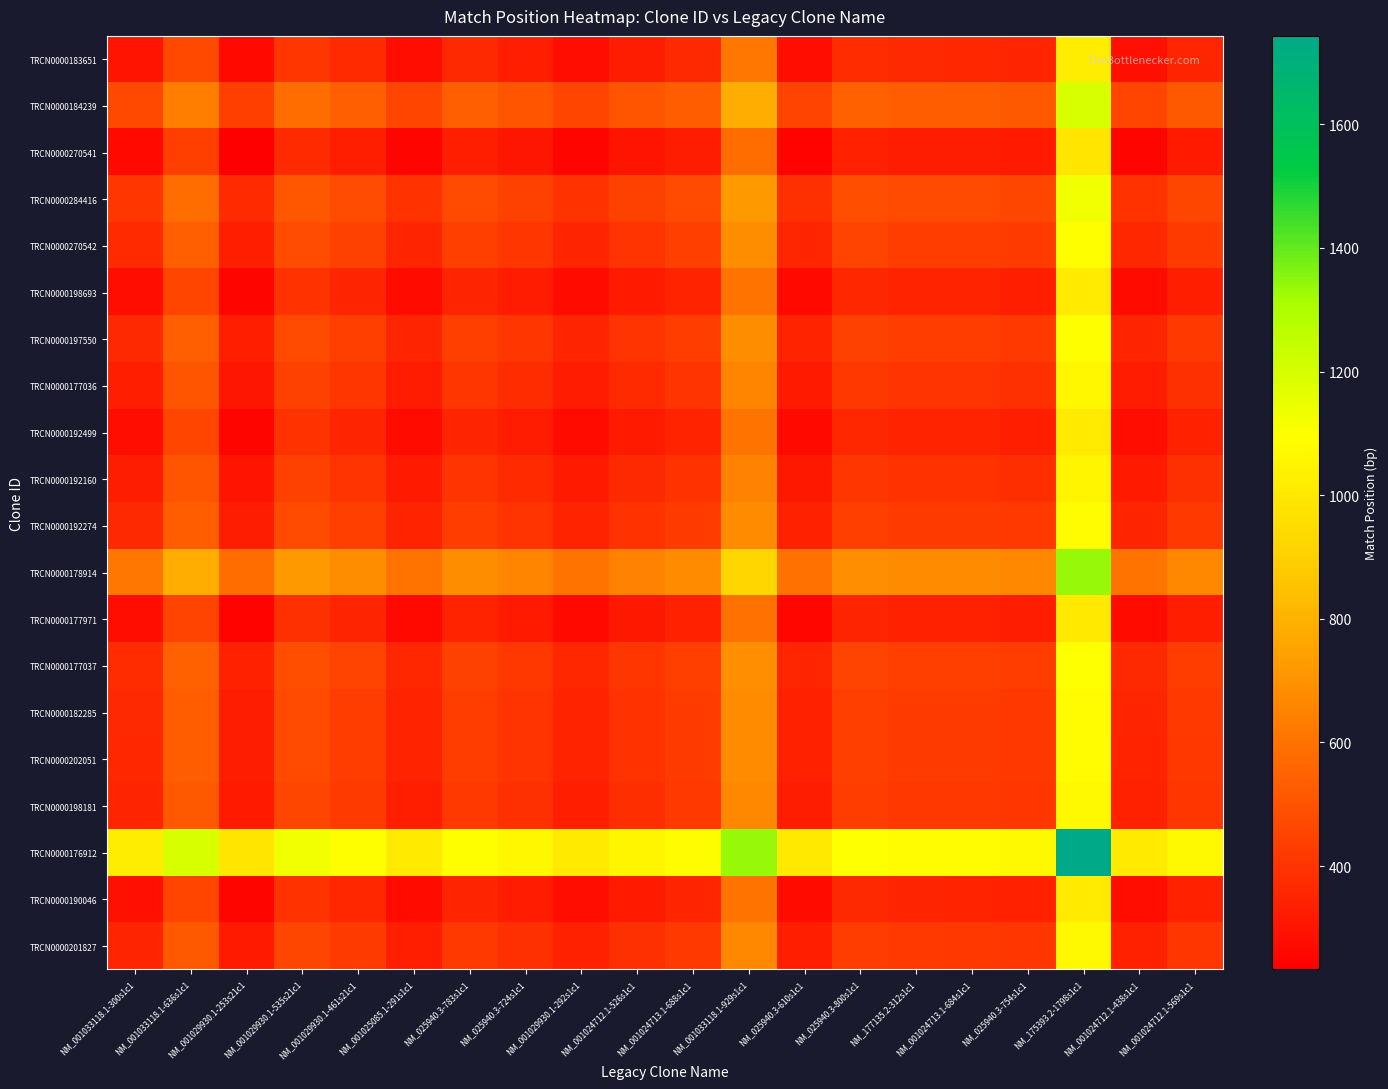

At how many categories does at least one series exceed 1661?

1